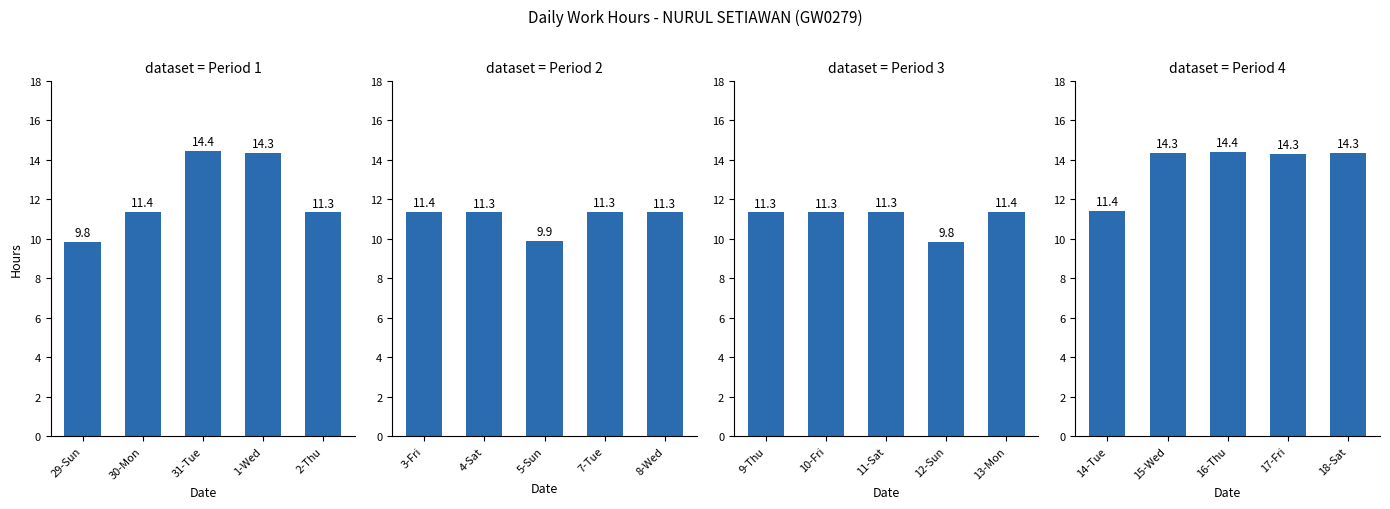

How many data points does each series have?

5